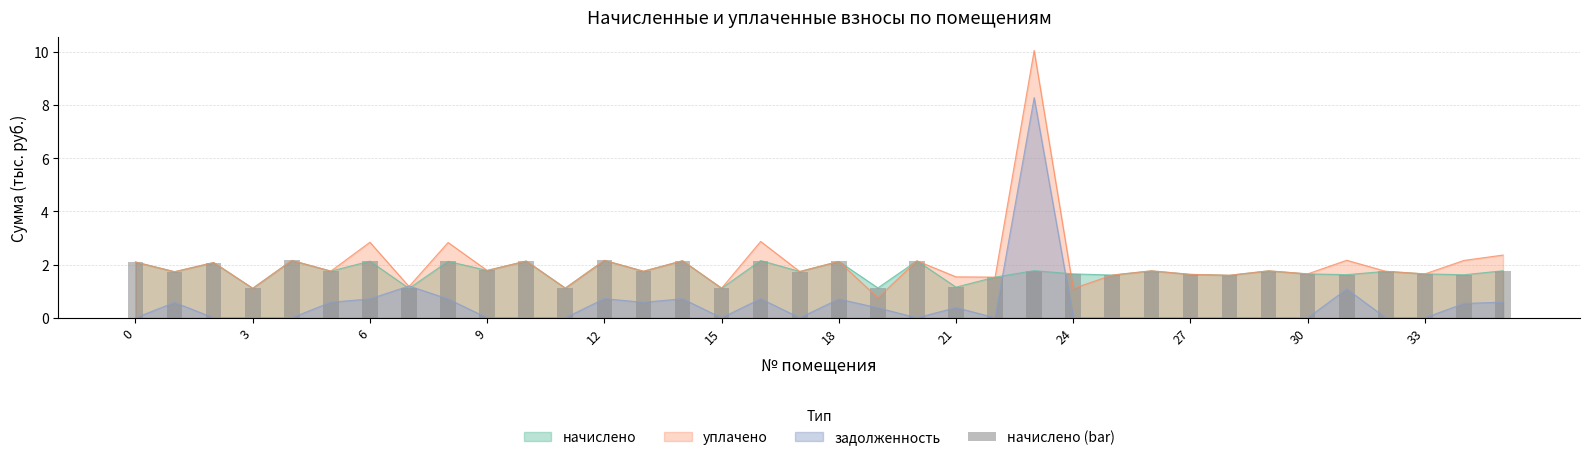

True or false: the data shows 1.2 at 21.

True